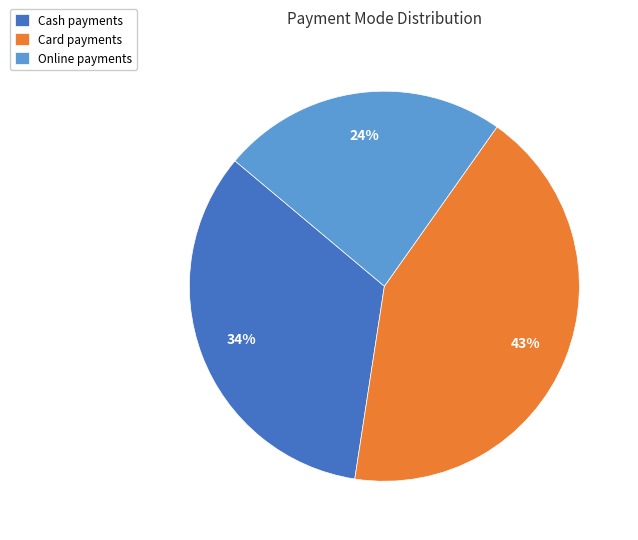

Is the sum of Online payments and Card payments greater than half?

Yes